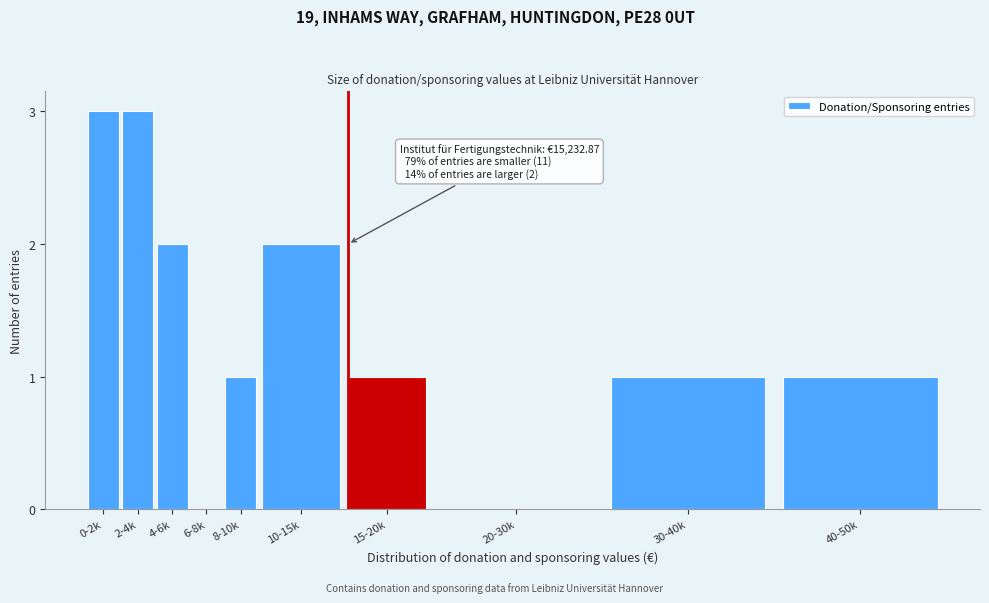

Reading left to right, list all the values displayed in this chart.

0-2k=3	2-4k=3	4-6k=2	6-8k=0	8-10k=1	10-15k=2	15-20k=1	20-30k=0	30-40k=1	40-50k=1